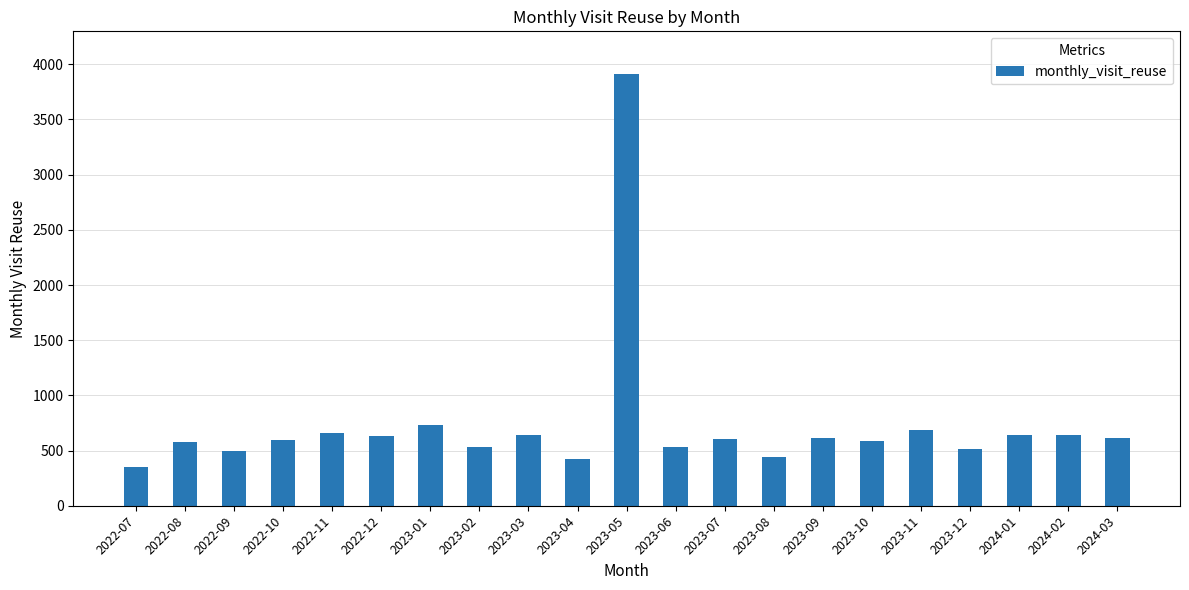

Is it true that the value at 2023-10 is 590?

True